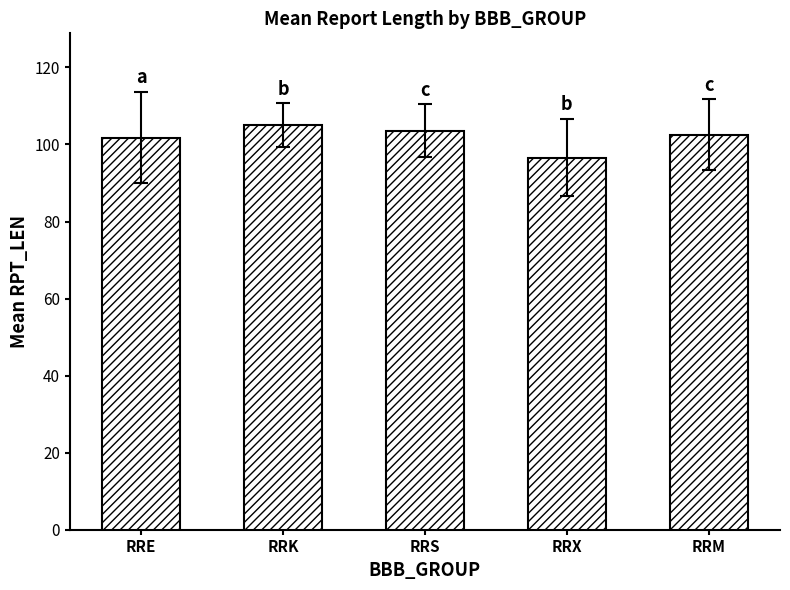

Reading left to right, what are all the values shown in this chart?

RRE=101.8	RRK=105.0	RRS=103.6	RRX=96.6	RRM=102.5